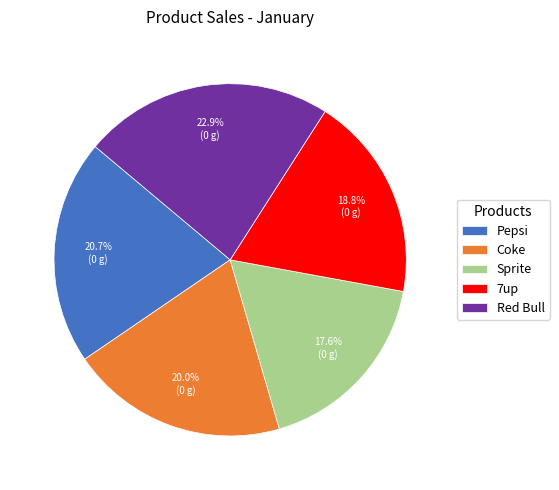

What is the total percentage of Coke and Red Bull?

42.9%